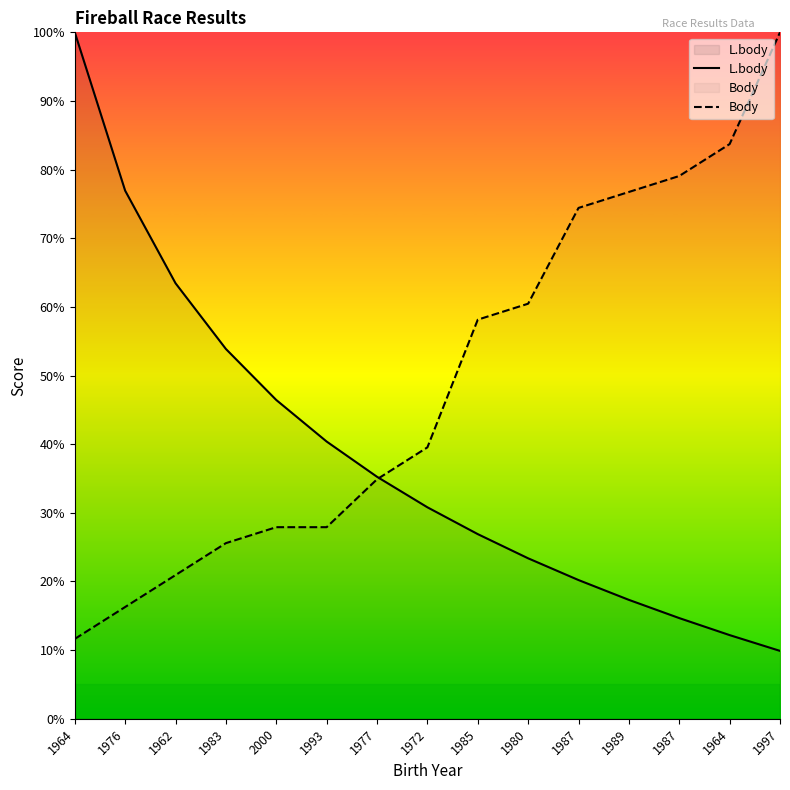

Reading right to left, what are all the values shown in this chart?

L.body: 9.9	12.2	14.7	17.3	20.2	23.4	26.9	30.8	35.2	40.4	46.4	53.9	63.4	76.9	100.0
Body: 100.0	83.7	79.1	76.7	74.4	60.5	58.1	39.5	34.9	27.9	27.9	25.6	20.9	16.3	11.6